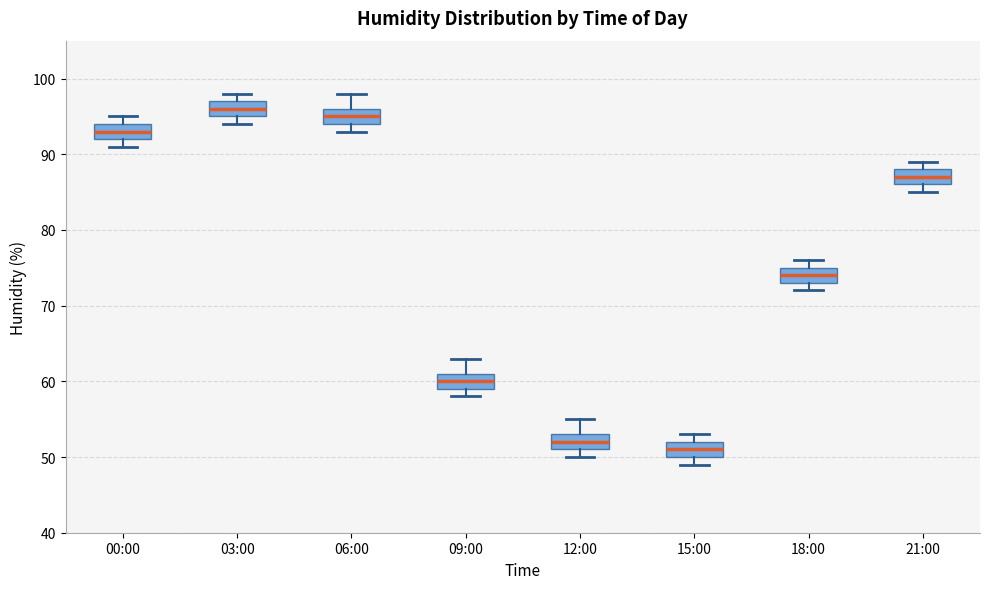

Where is the upper edge of the box for 00:00 on the y-axis? The values are not printed on the chart, so give them approximately, as read against the axis.

94